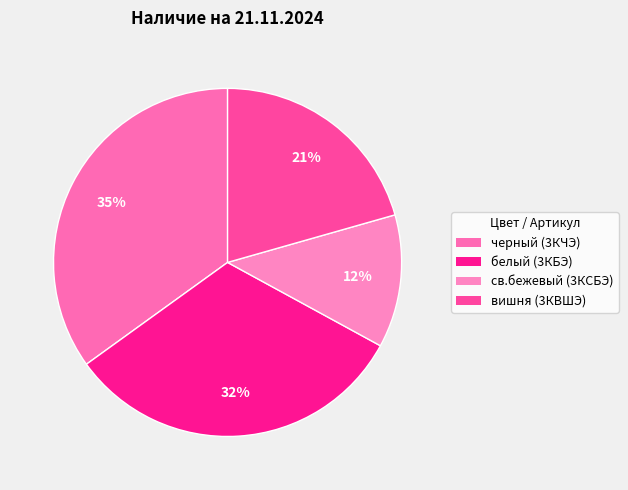

To the nearest percent, what is the average slice percentage?

25%